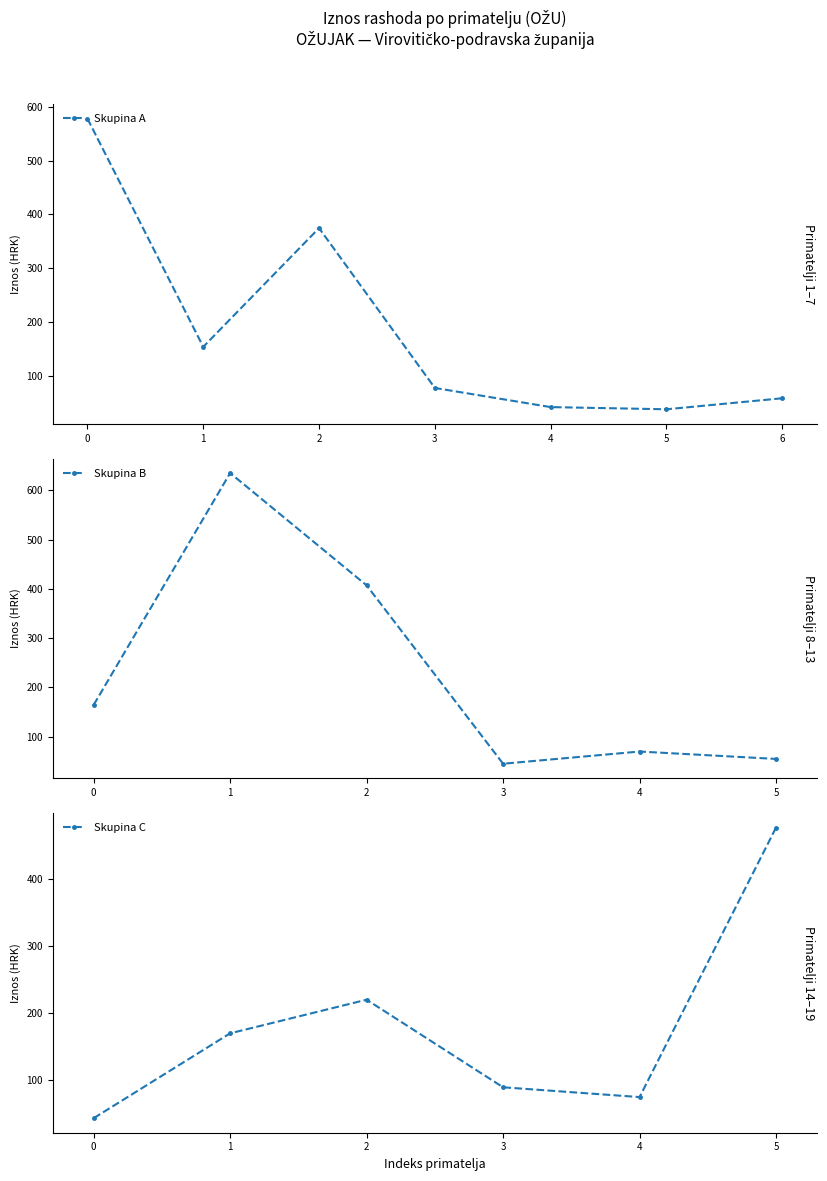

True or false: Skupina A has more than 0 points higher than both neighbors.

True